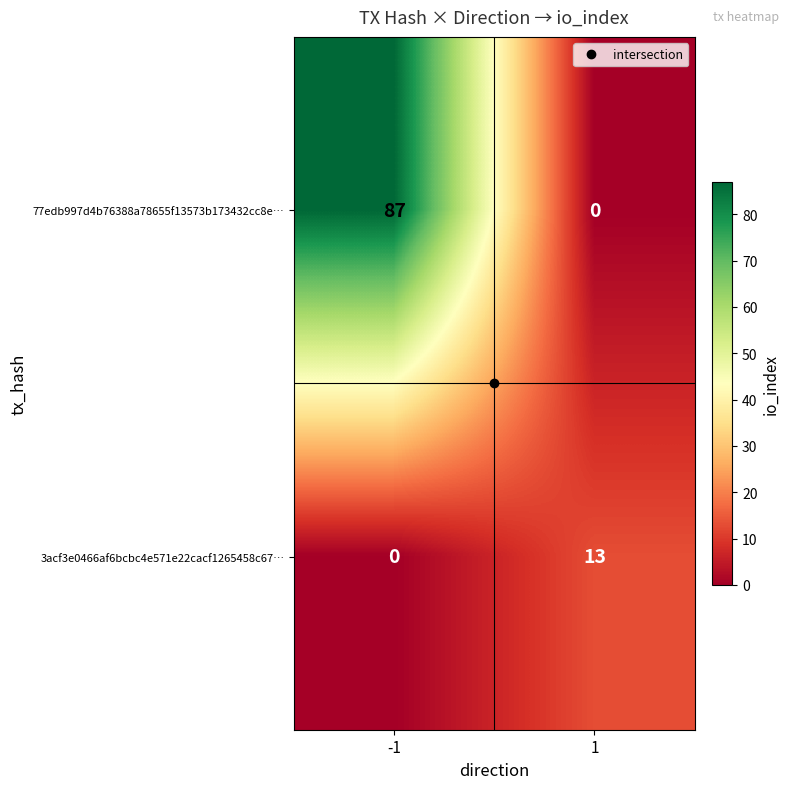

How many data points does each series have?

2